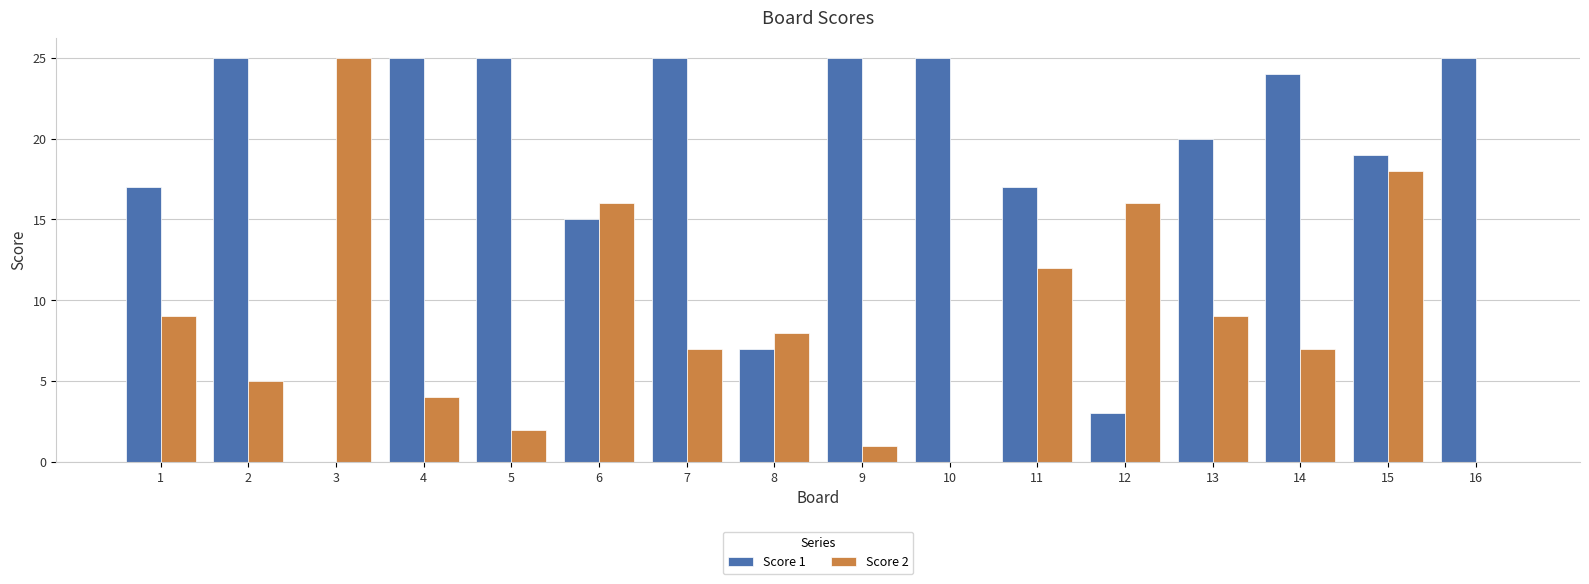

What is the greatest value displayed?

25